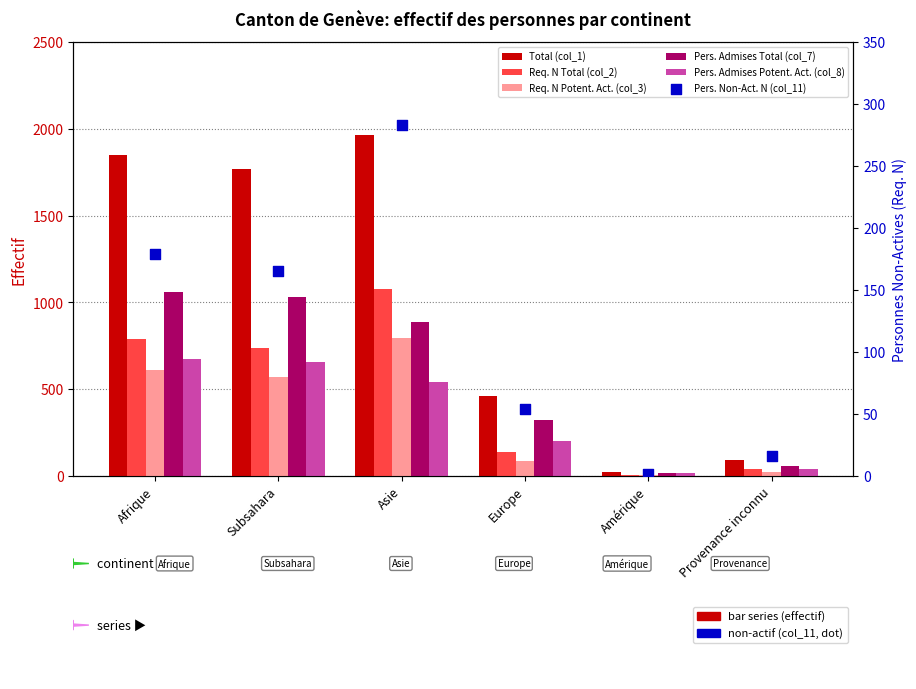

Which series has the largest total across all categories?

Total (col_1)